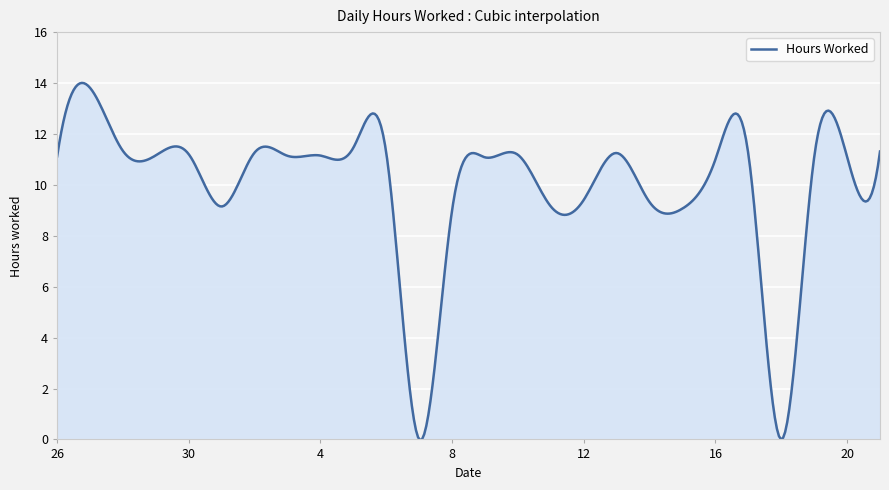

What is the difference between the maximum and minimum values?

14.0